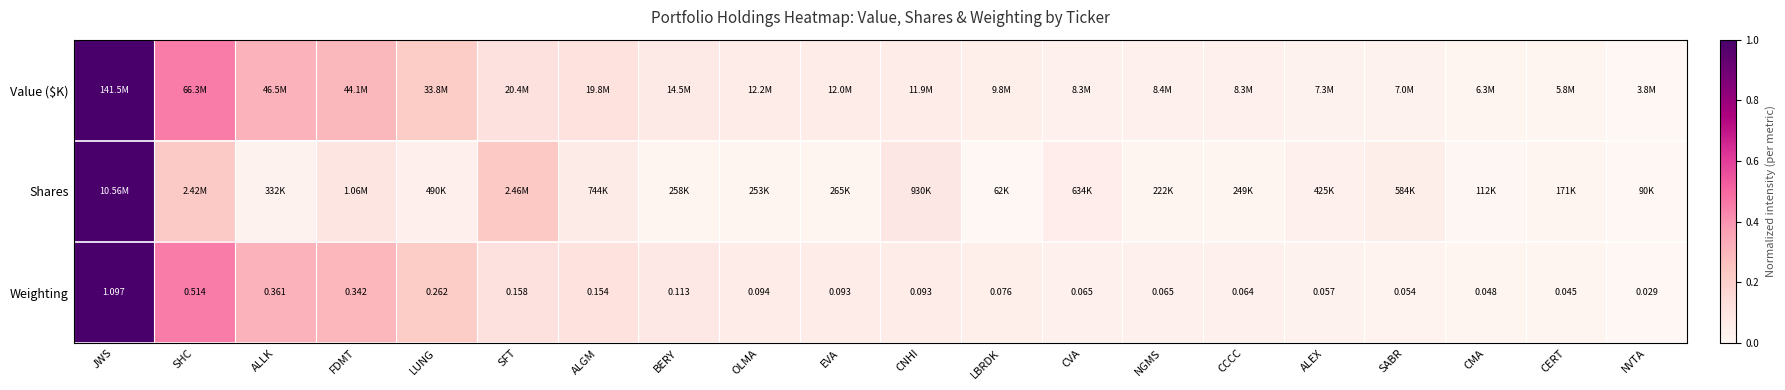

At which label is Weighting closest to 0?

NVTA